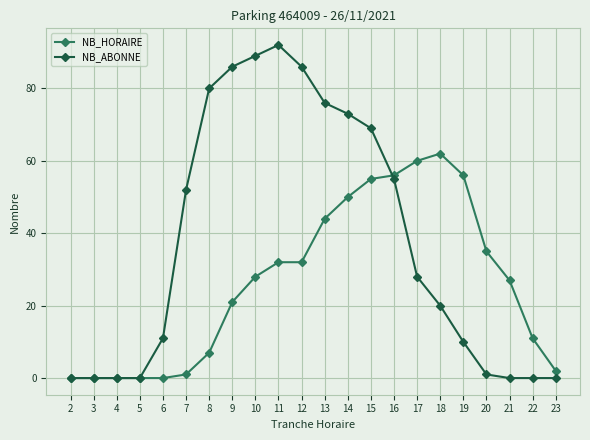

At 13, list the series in order from largest to smallest.

NB_ABONNE, NB_HORAIRE